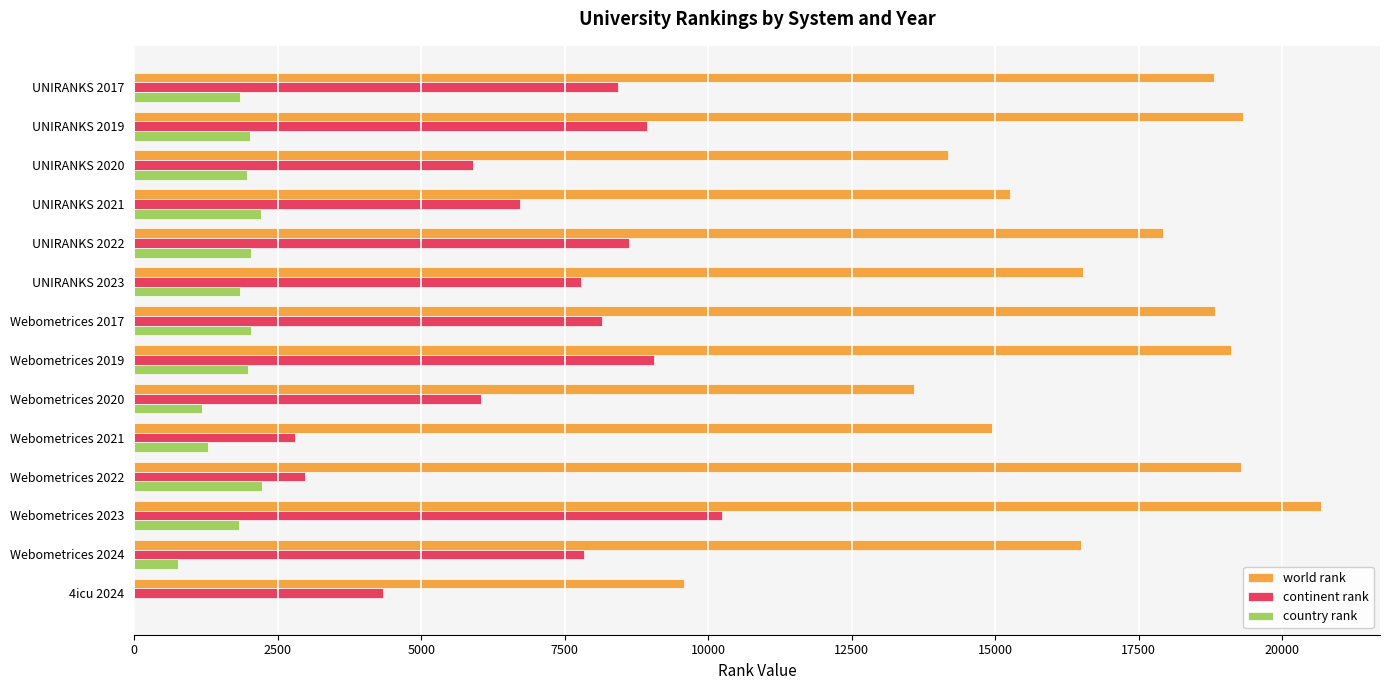

At which category is the sum across all series the highest?

Webometrices 2023